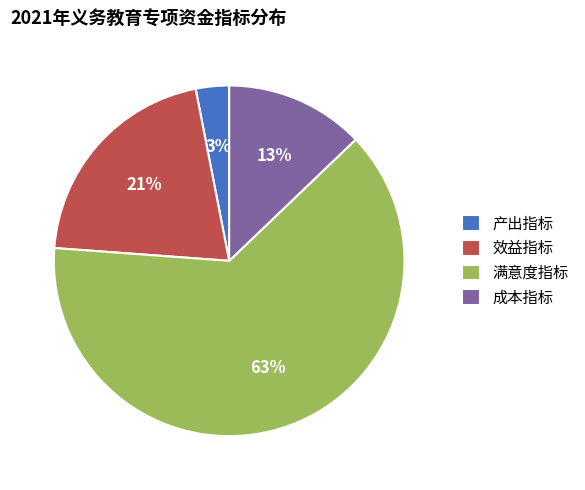

Which slice is the largest?

满意度指标